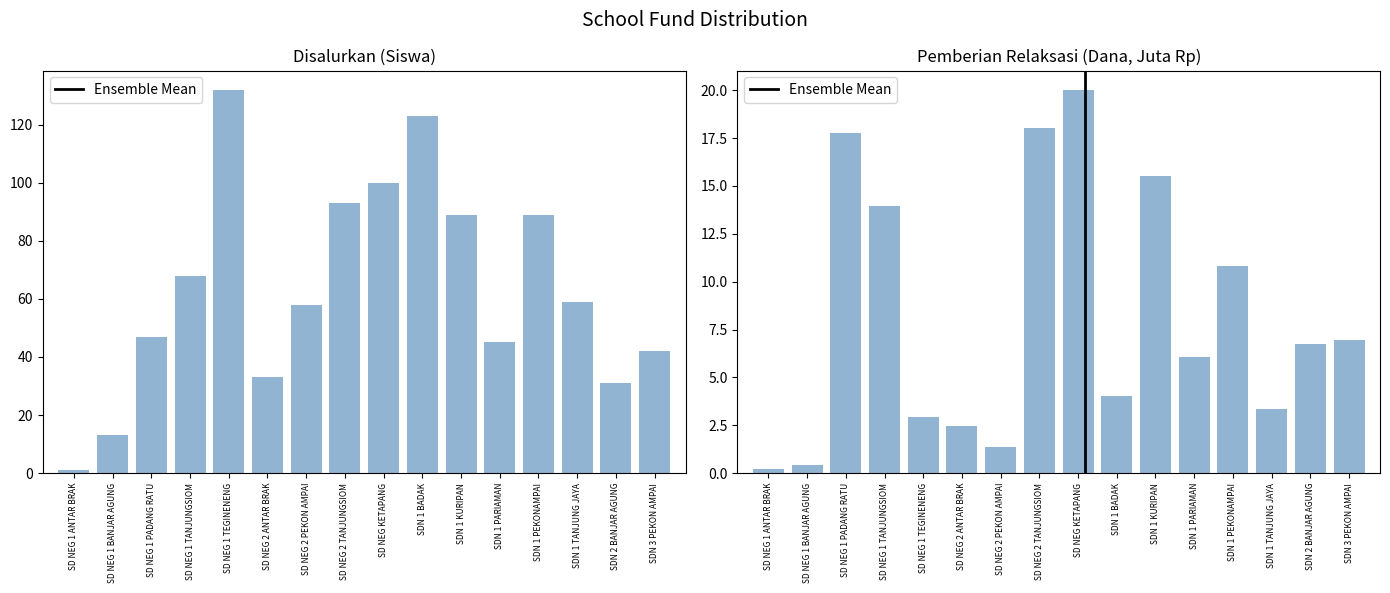

How many series are shown in this chart?

2